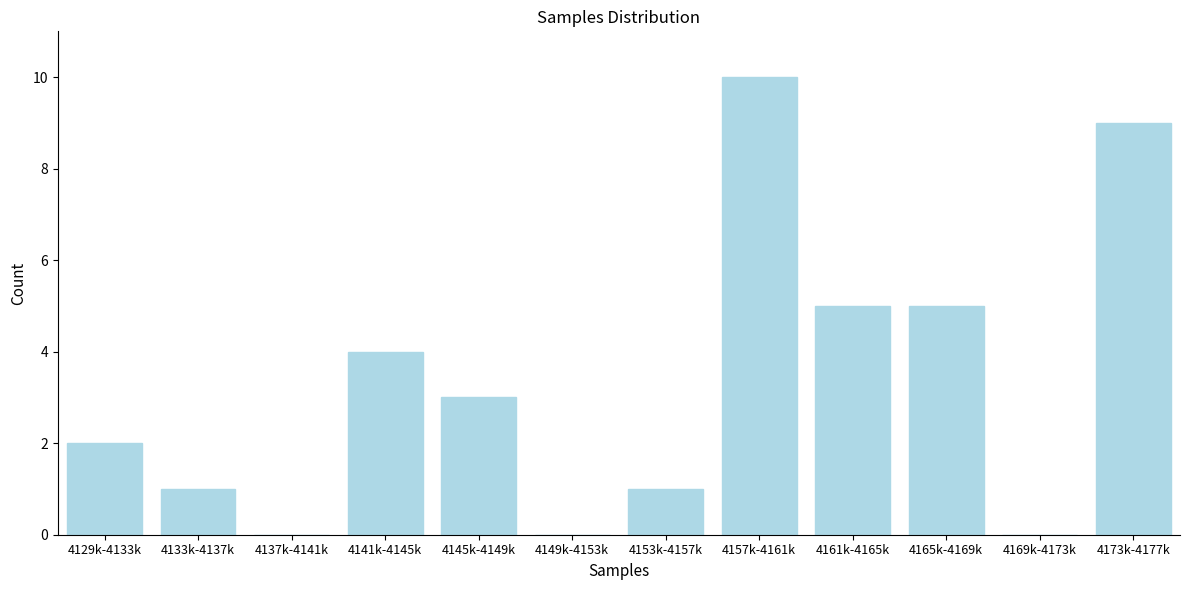

Reading left to right, list all the values displayed in this chart.

4129k-4133k=2	4133k-4137k=1	4137k-4141k=0	4141k-4145k=4	4145k-4149k=3	4149k-4153k=0	4153k-4157k=1	4157k-4161k=10	4161k-4165k=5	4165k-4169k=5	4169k-4173k=0	4173k-4177k=9